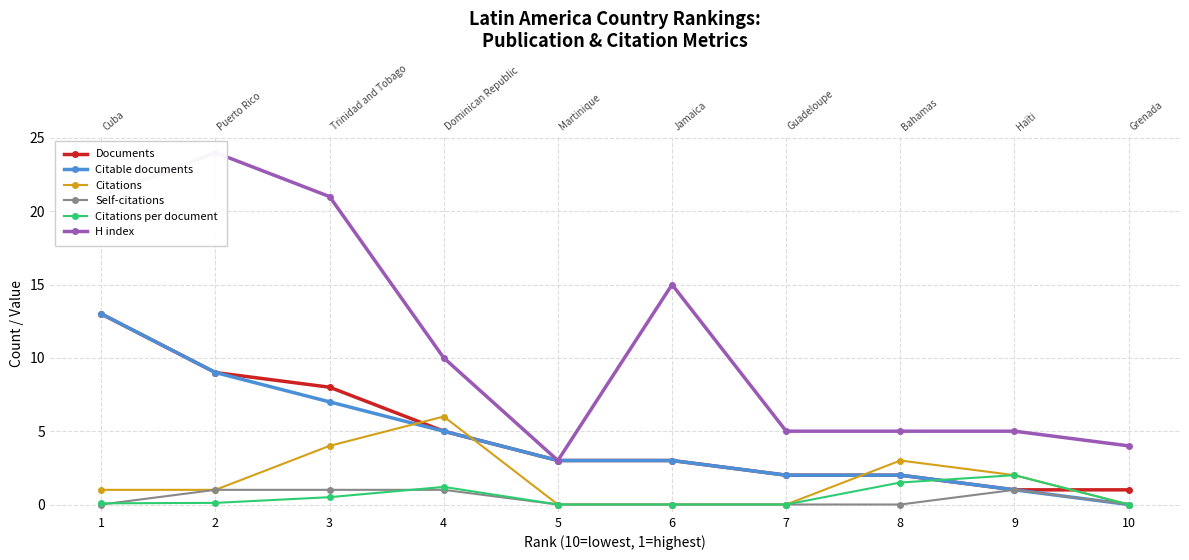

True or false: H index and Self-citations cross at least once.

False